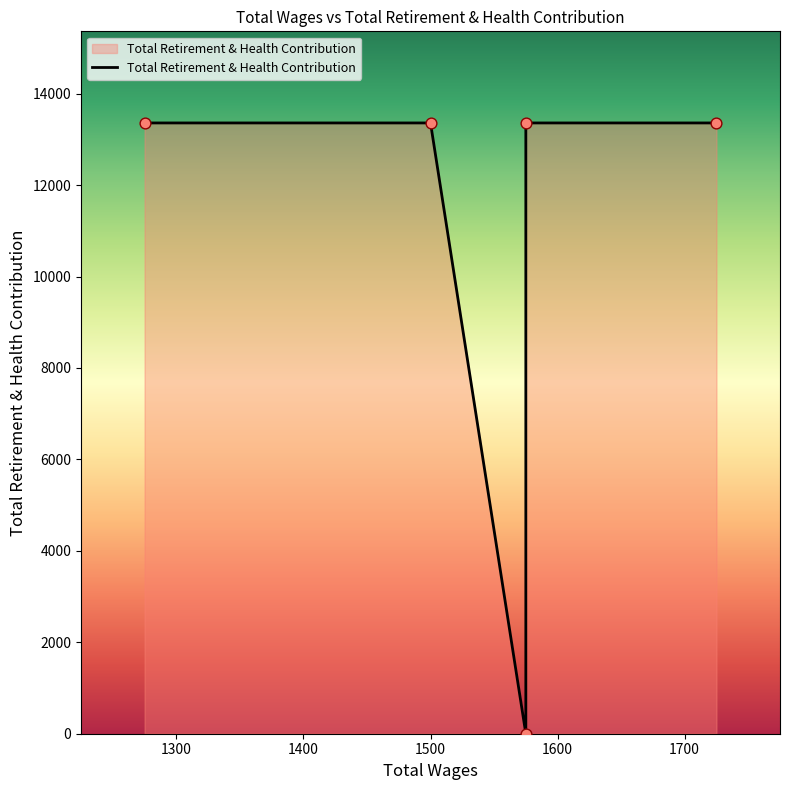

What is the change in value from 1575.0 to 1500.0?

+13359